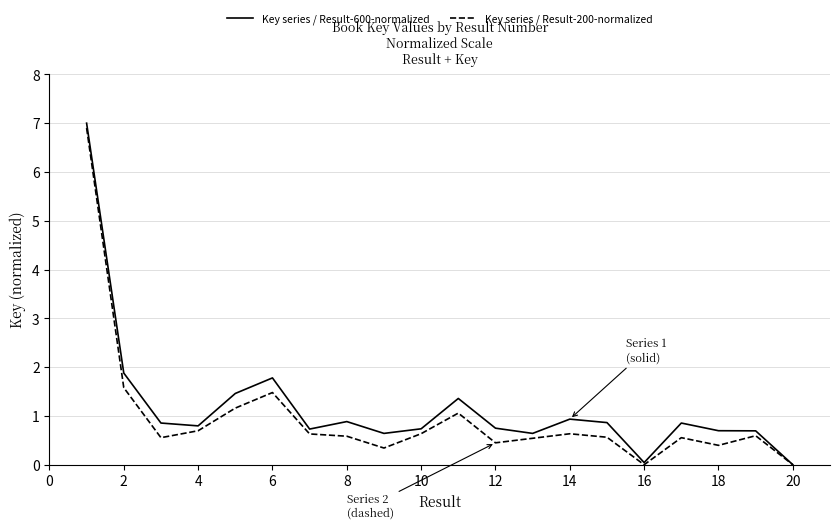

Which series has the largest range (max minus min)?

Key series / Result-600-normalized